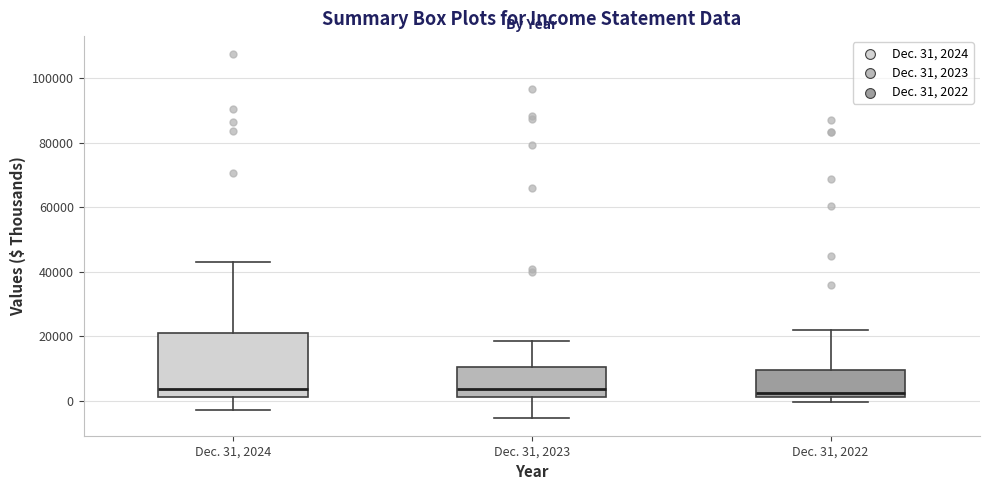

Which box is the tallest, from its lower edge to its upper edge?

Dec. 31, 2024